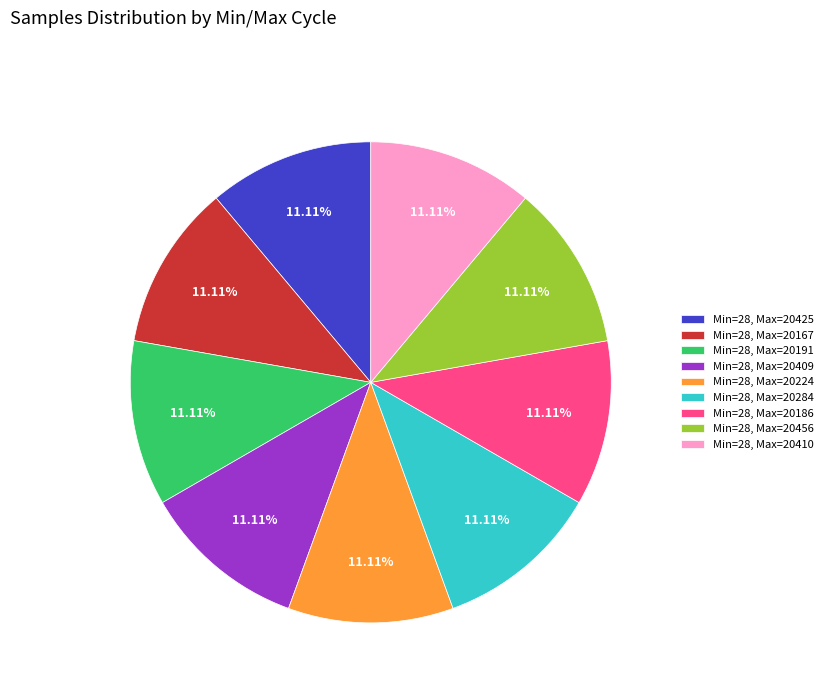

Approximately how many times larger is the value at Min=28, Max=20284 compared to Min=28, Max=20186?

1.0